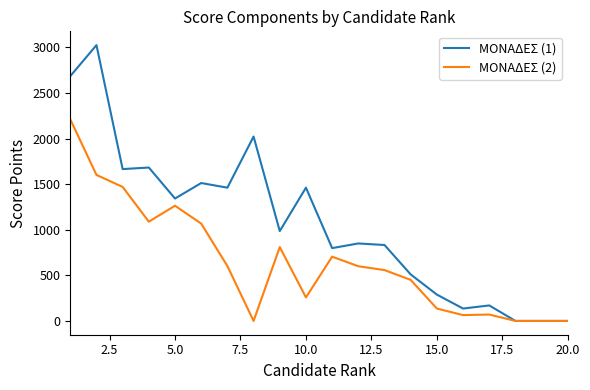

Which series has the widest spread of values?

ΜΟΝΑΔΕΣ (1)